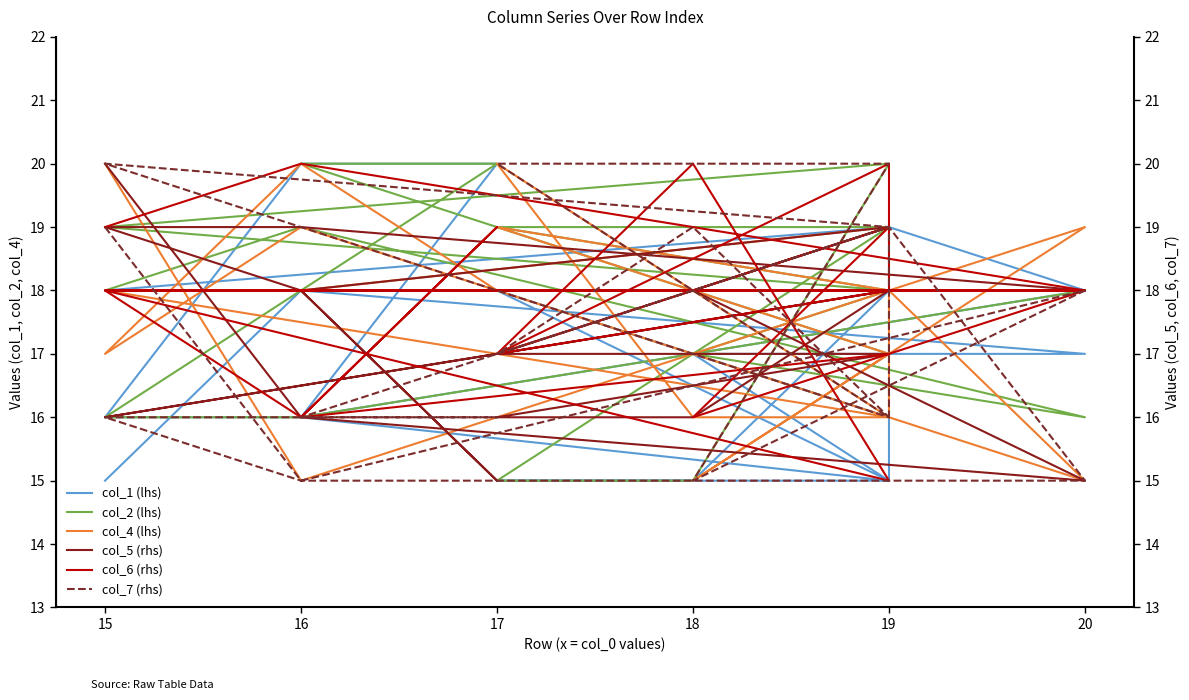

How many interior local peaks does the col_7 (rhs) series have?

4